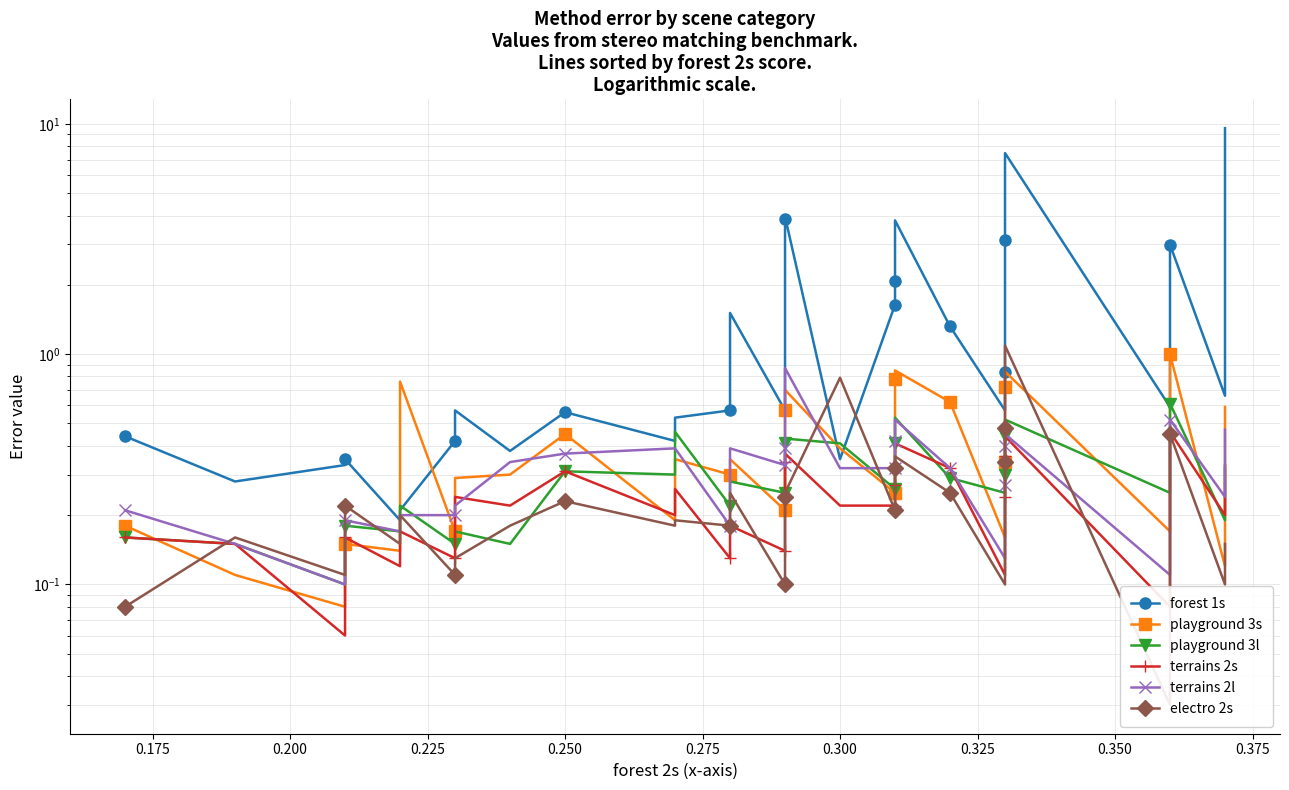

Reading left to right, extract all data points from this chart.

forest 1s: 0.4	0.3	0.3	0.3	0.2	0.2	0.4	0.6	0.4	0.6	0.4	0.5	0.6	0.8	1.5	0.6	0.9	2.0	3.9	4.0	0.3	1.6	1.8	2.1	2.1	2.3	3.8	1.3	0.6	0.8	0.8	1.9	2.9	3.1	7.5	0.6	3.0	0.7	9.6
playground 3s: 0.2	0.1	0.1	0.1	0.1	0.8	0.2	0.3	0.3	0.5	0.2	0.3	0.3	0.3	0.3	0.2	0.4	0.5	0.6	0.7	0.4	0.2	0.4	0.7	0.8	0.8	0.8	0.6	0.2	0.2	0.3	0.3	0.6	0.7	0.8	0.2	1.0	0.1	0.6
playground 3l: 0.2	0.1	0.1	0.2	0.2	0.2	0.1	0.2	0.1	0.3	0.3	0.5	0.2	0.2	0.3	0.2	0.3	0.3	0.4	0.4	0.4	0.3	0.3	0.3	0.4	0.5	0.5	0.3	0.2	0.3	0.3	0.4	0.4	0.4	0.5	0.2	0.6	0.2	0.3
terrains 2s: 0.2	0.1	0.1	0.2	0.1	0.2	0.1	0.2	0.2	0.3	0.2	0.3	0.1	0.2	0.2	0.1	0.2	0.2	0.3	0.4	0.2	0.2	0.3	0.3	0.3	0.3	0.4	0.3	0.1	0.1	0.2	0.2	0.3	0.4	0.4	0.1	0.5	0.2	0.3
terrains 2l: 0.2	0.1	0.1	0.2	0.2	0.2	0.2	0.2	0.3	0.4	0.4	0.4	0.2	0.4	0.4	0.3	0.4	0.4	0.4	0.9	0.3	0.3	0.3	0.4	0.4	0.4	0.5	0.3	0.1	0.2	0.3	0.4	0.4	0.4	0.5	0.1	0.5	0.2	0.5
electro 2s: 0.1	0.2	0.1	0.2	0.1	0.2	0.1	0.1	0.2	0.2	0.2	0.2	0.2	0.2	0.2	0.1	0.2	0.2	0.2	0.2	0.8	0.2	0.2	0.3	0.3	0.3	0.4	0.2	0.1	0.2	0.3	0.3	0.4	0.5	1.1	0.0	0.5	0.1	0.1